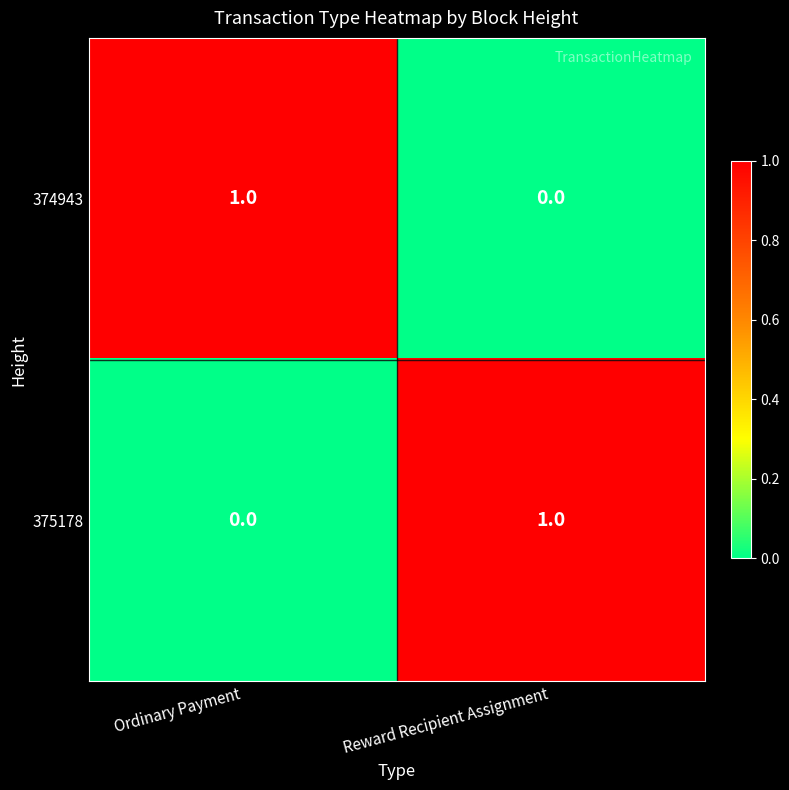

Rank the series at Ordinary Payment from highest to lowest value.

374943, 375178